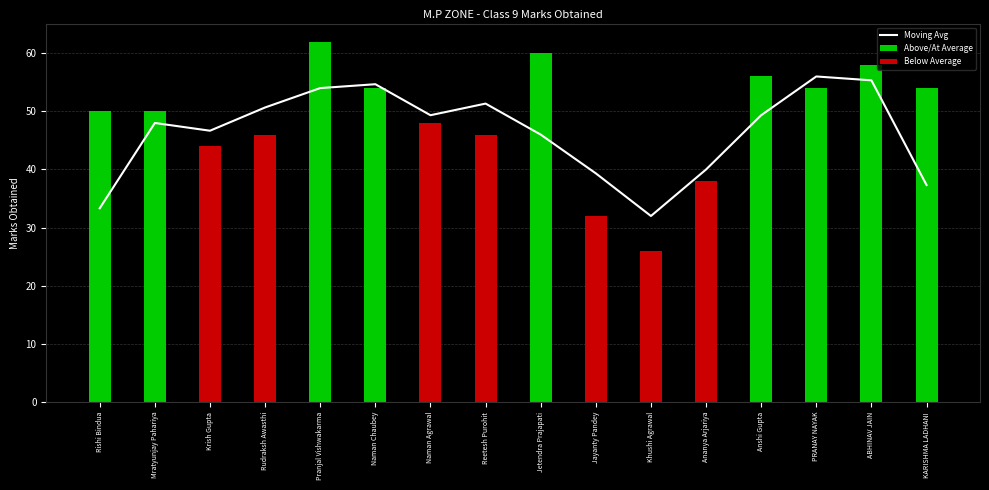

What position from the right is KARISHMA LADHANI?

1